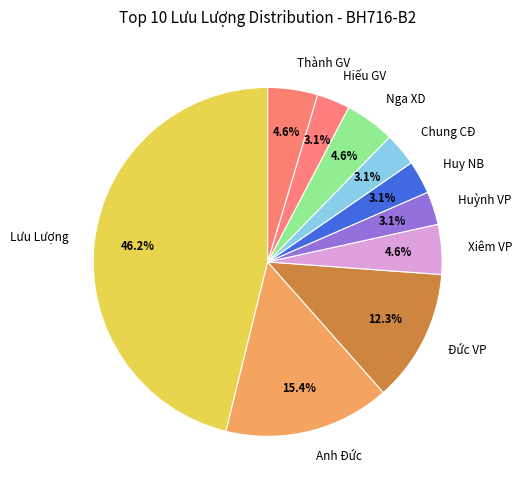

Is Lưu Lượng the majority of the pie?

No